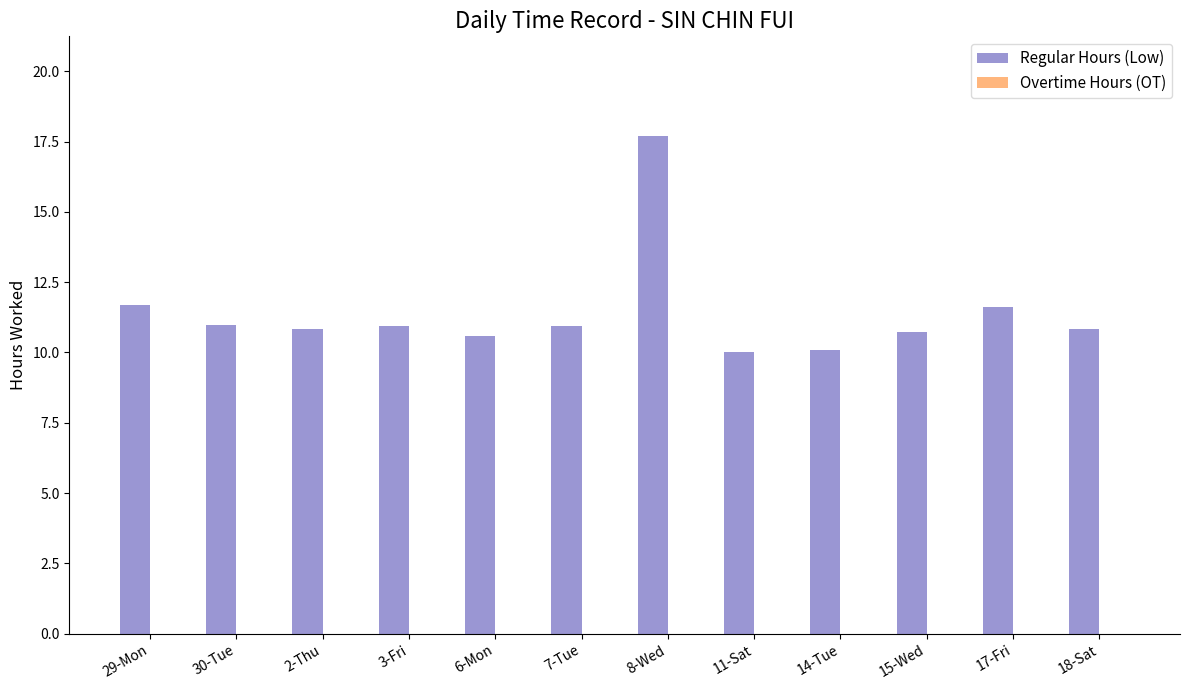

What is the label of the 9th bar from the left?

14-Tue